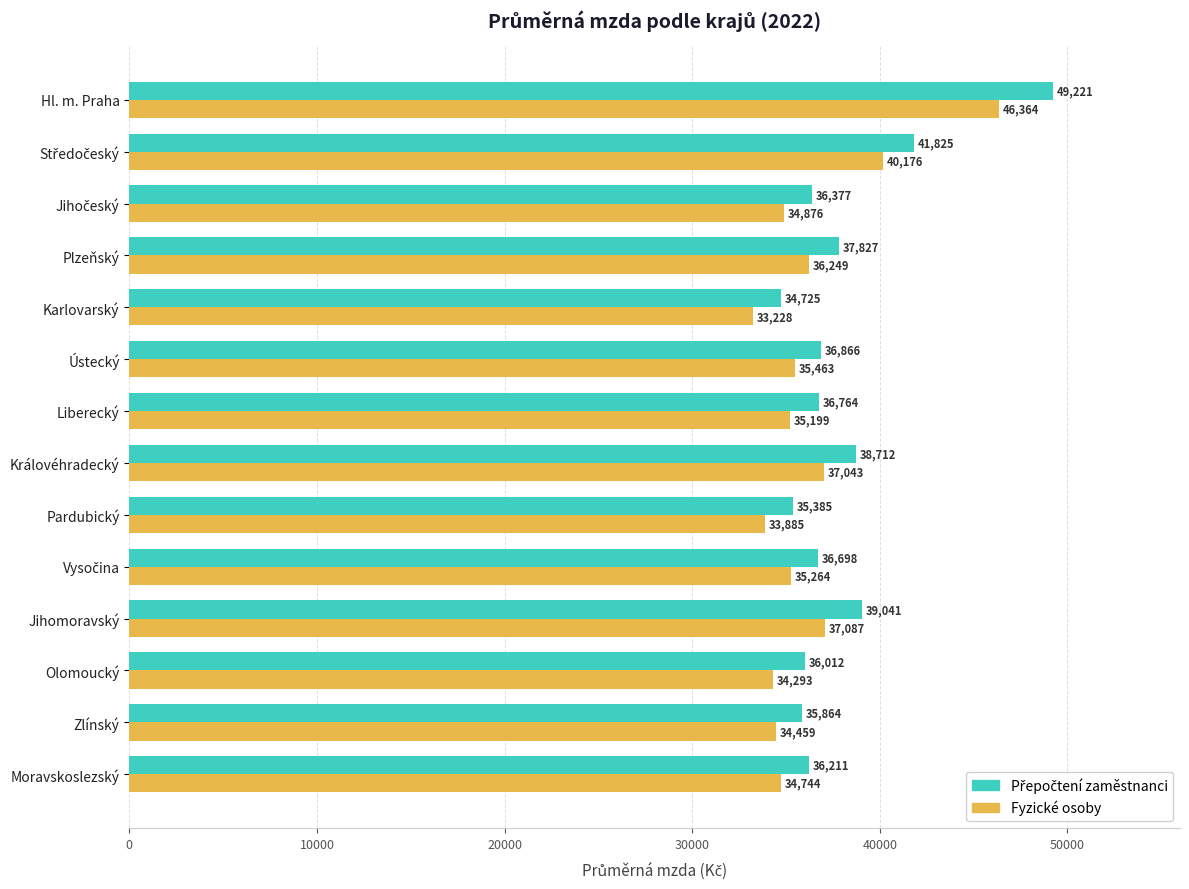

What is the spread (max minus min) of values at Karlovarský?

1497